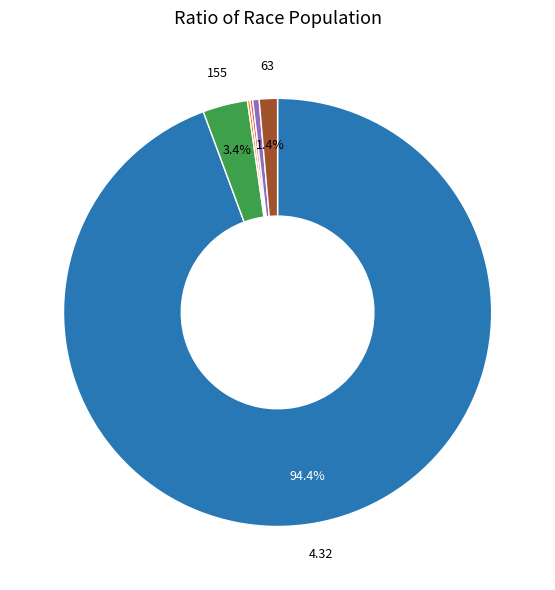

Does any single category account for the majority?

Yes